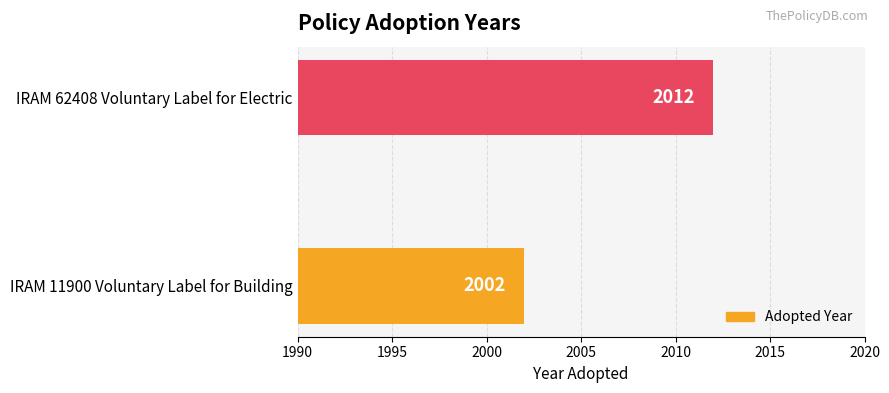

List the labels in order of value, smallest first.

IRAM 11900 Voluntary Label for Building, IRAM 62408 Voluntary Label for Electric